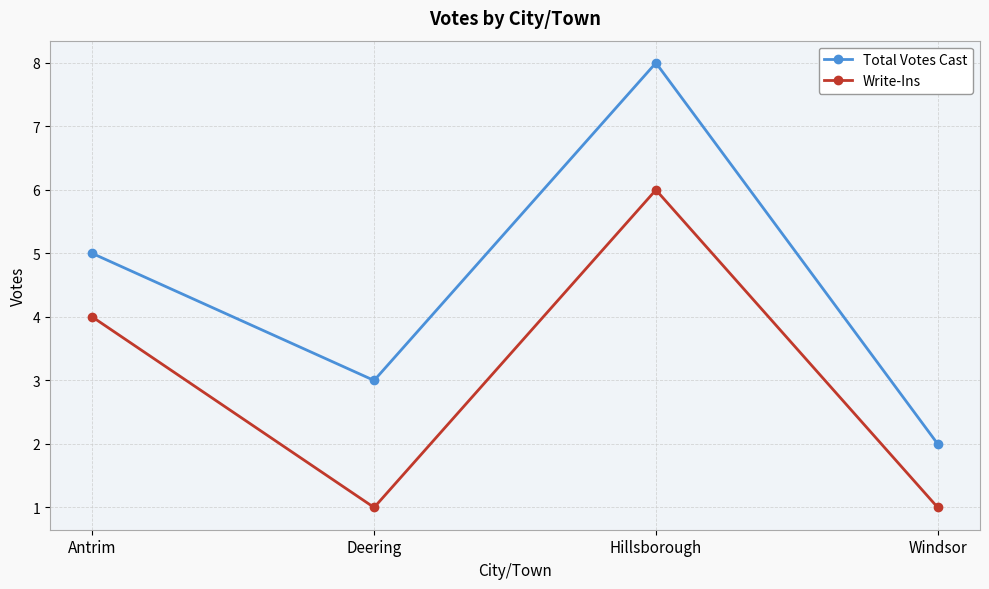

Is it true that Write-Ins equals 1 at Deering?

True